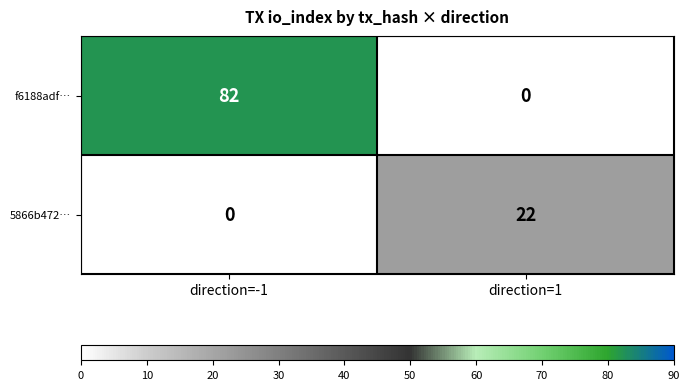

At which label does f6188adf… reach its minimum?

direction=1